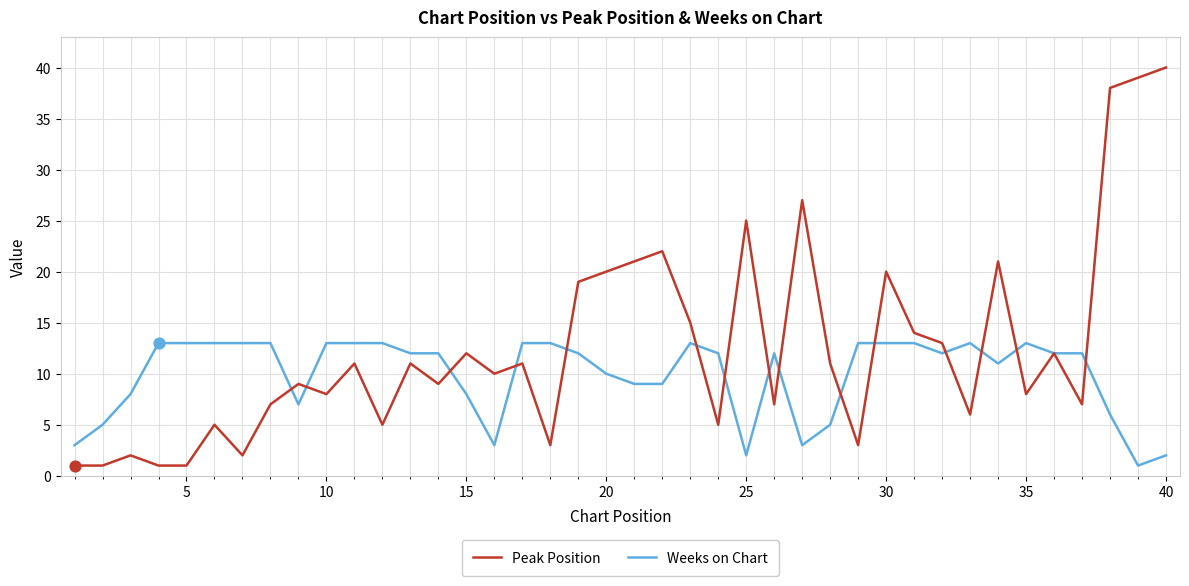

Which series has the largest range (max minus min)?

Peak Position